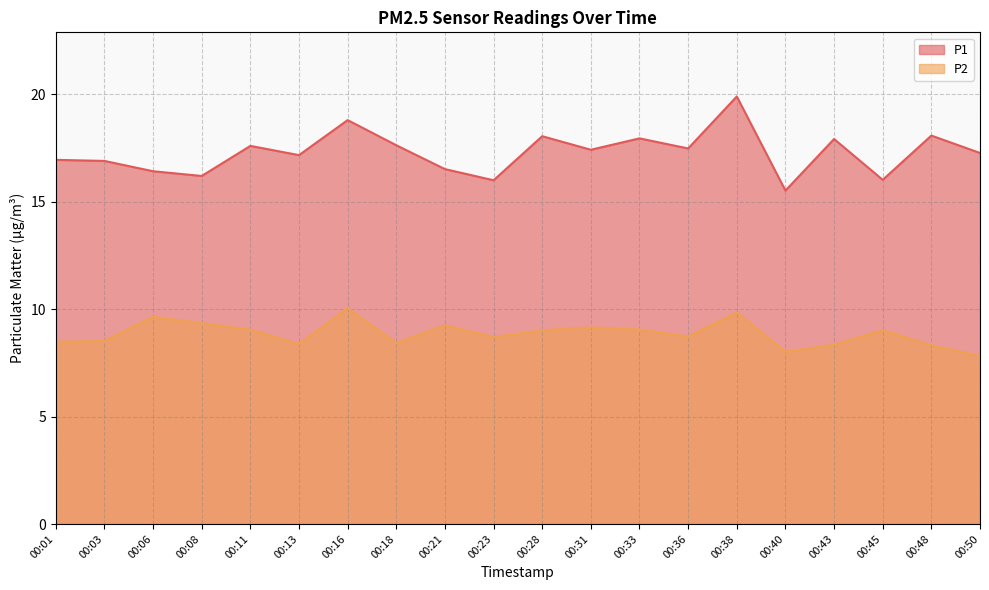

At which label is P2 closest to 8?

00:40